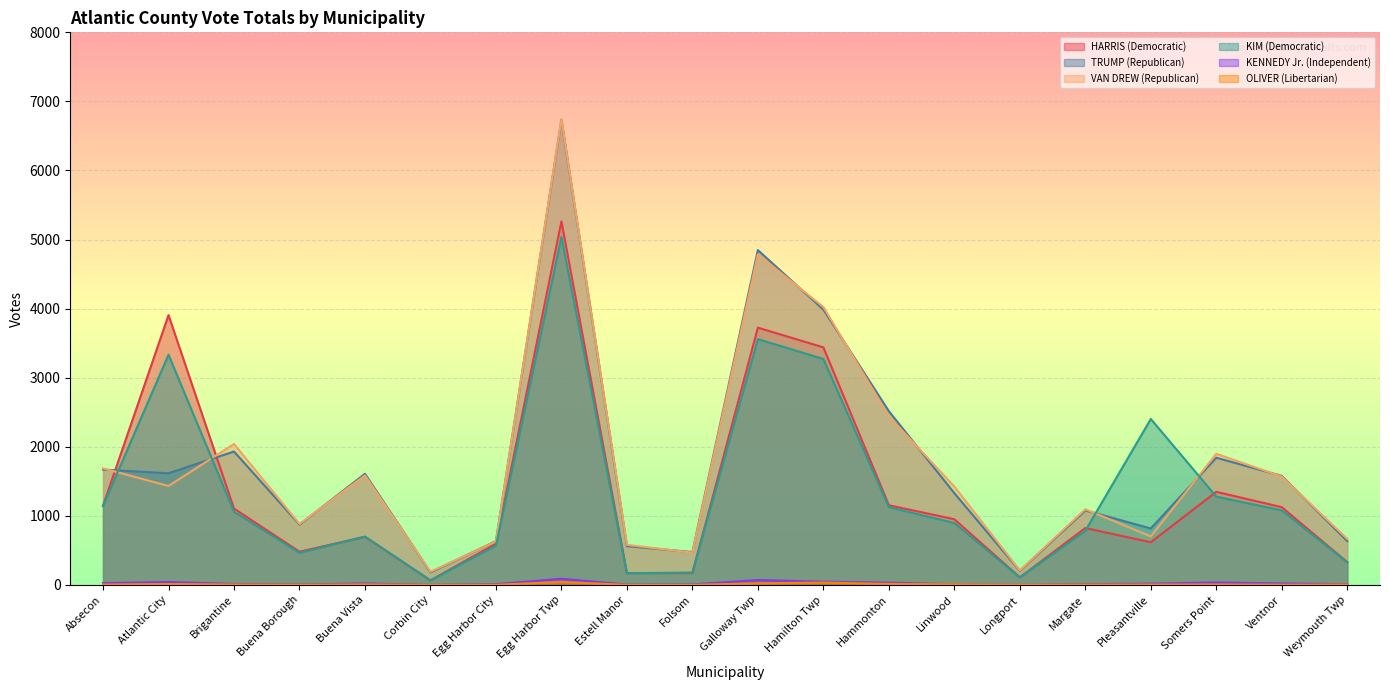

What is the difference between the highest and lowest values at Absecon?

1682